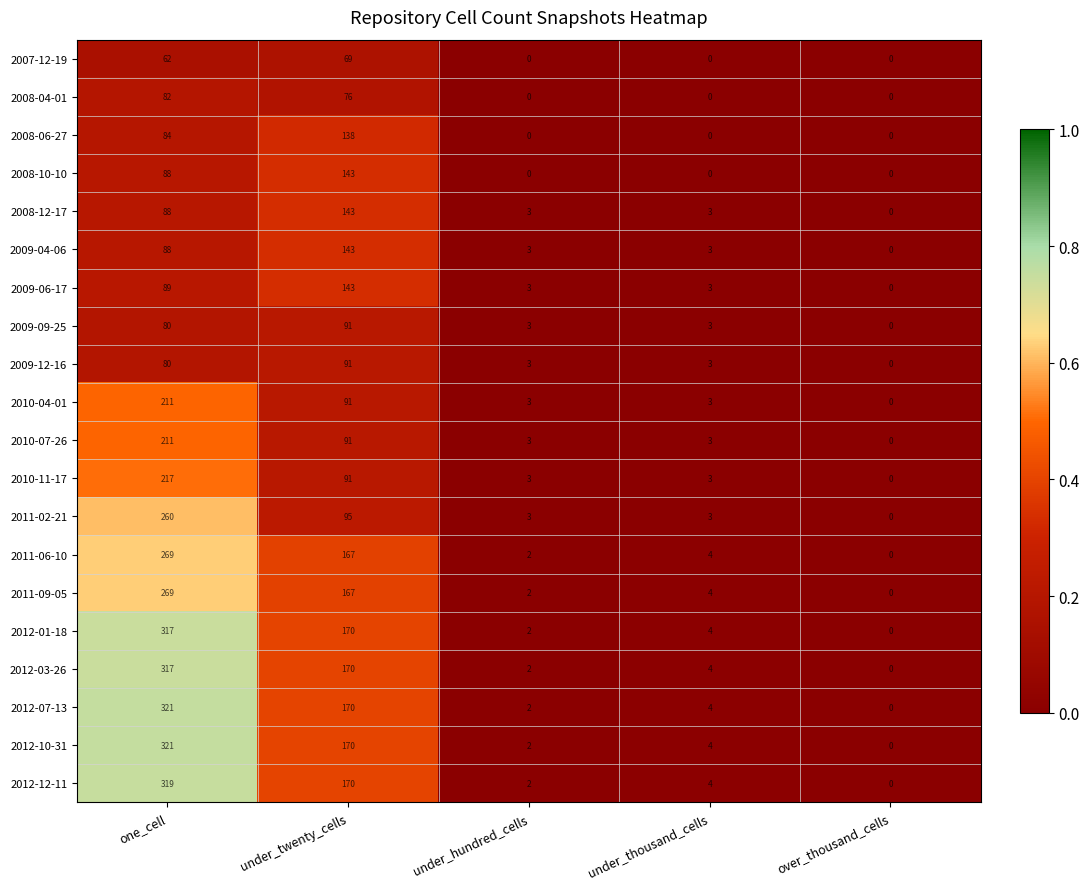

Which label corresponds to the largest value in the chart?

one_cell